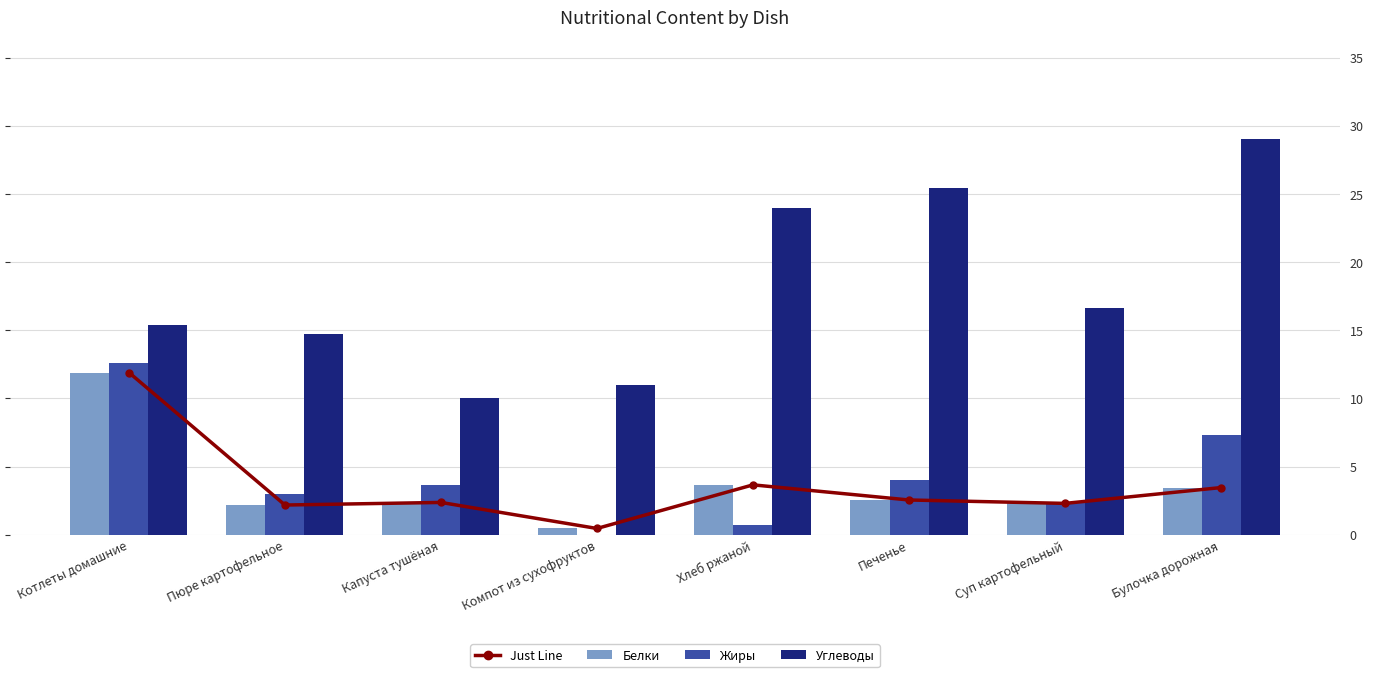

True or false: Углеводы has a value of 14.7 at Пюре картофельное.

True